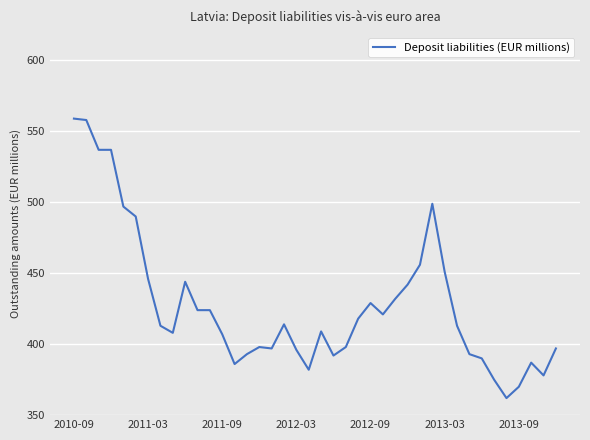

What is the minimum value shown in the chart?

362